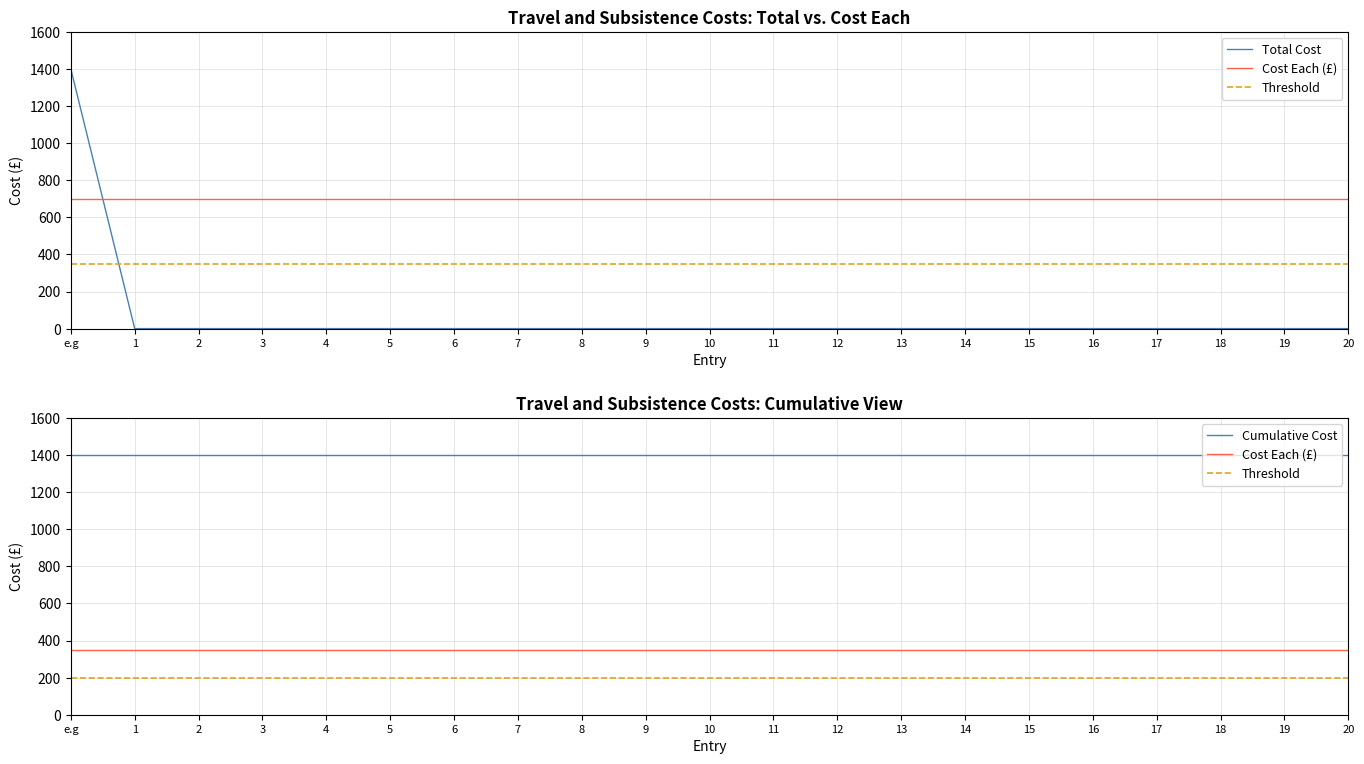

True or false: the data has more than 1 interior local peaks.

False